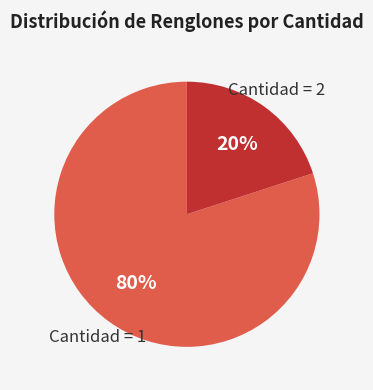

To the nearest percent, what is the difference between the largest and smallest slice percentages?

60%